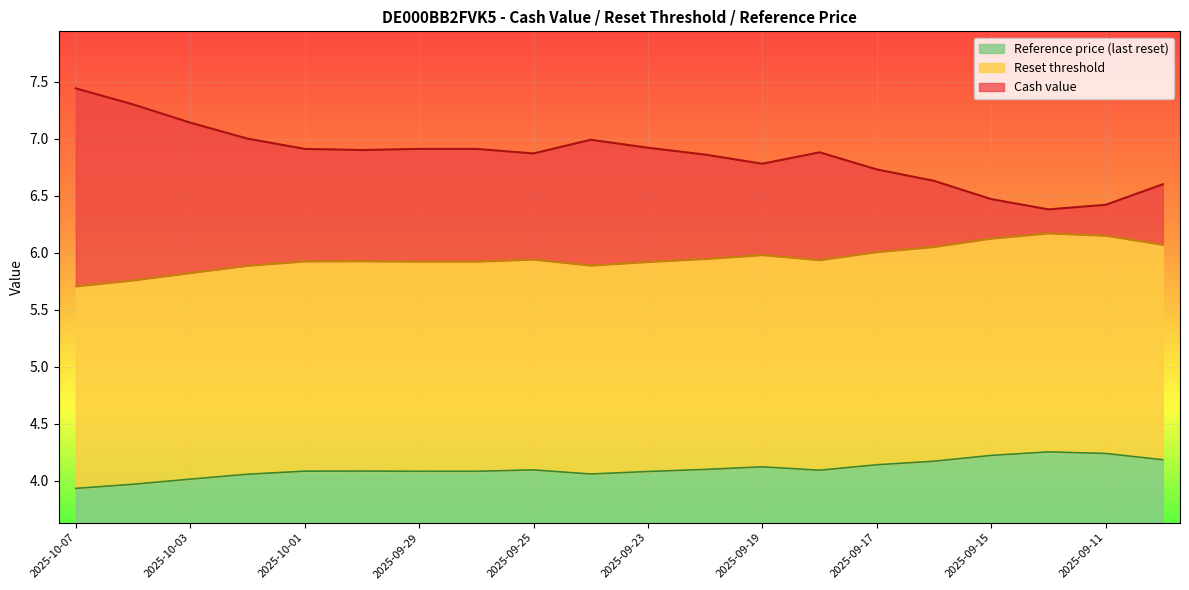

Reading left to right, transcribe all the data shown in this chart.

Reset threshold: 5.7	5.8	5.8	5.9	5.9	5.9	5.9	5.9	5.9	5.9	5.9	5.9	6.0	5.9	6.0	6.1	6.1	6.2	6.2	6.1
Reference price: 3.9	4.0	4.0	4.1	4.1	4.1	4.1	4.1	4.1	4.1	4.1	4.1	4.1	4.1	4.1	4.2	4.2	4.3	4.2	4.2
Cash value: 7.4	7.3	7.1	7.0	6.9	6.9	6.9	6.9	6.9	7.0	6.9	6.9	6.8	6.9	6.7	6.6	6.5	6.4	6.4	6.6